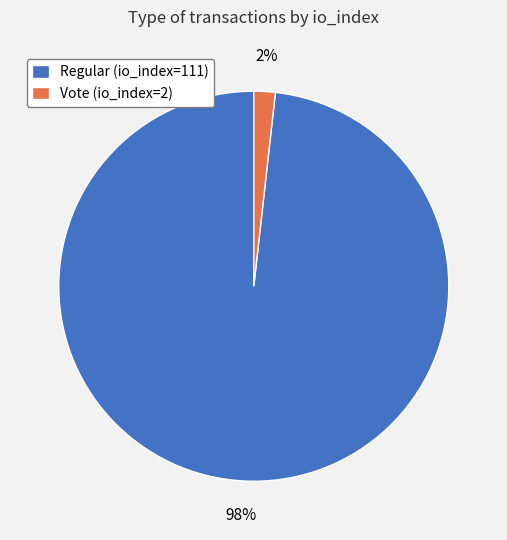

Count the number of slices in the pie.

2